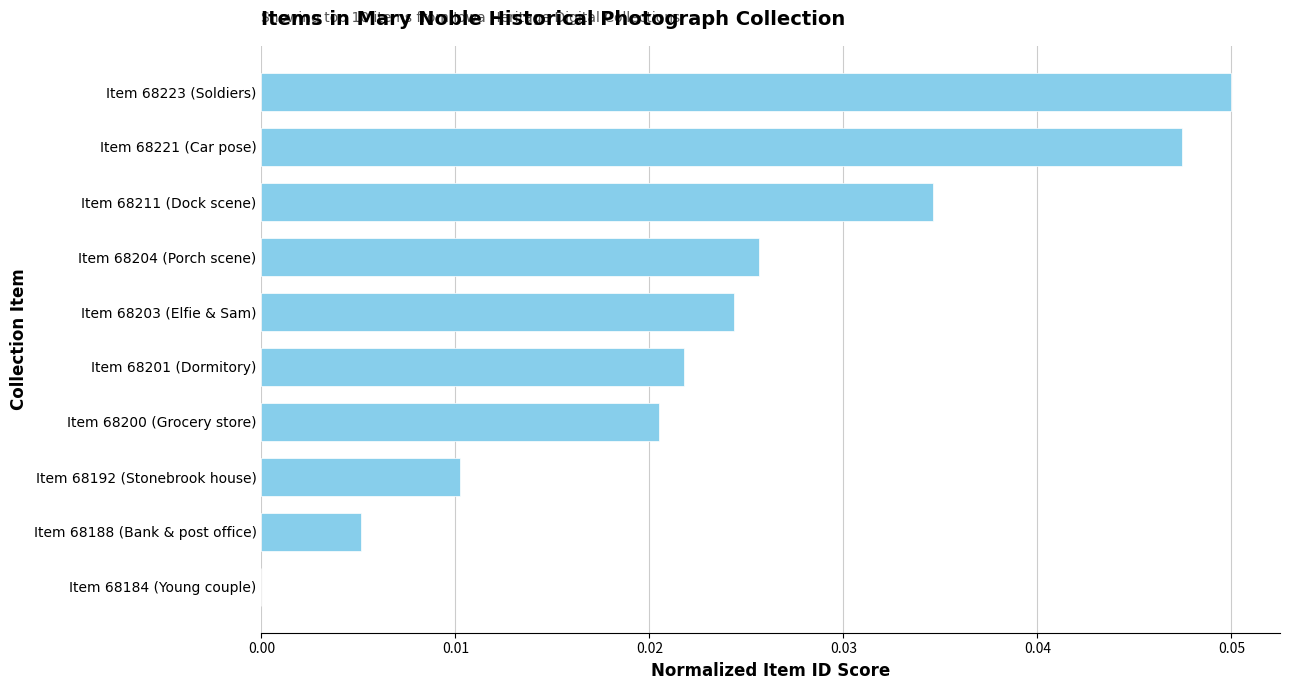

True or false: the data shows 0.0 at Item 68188 (Bank & post office).

True